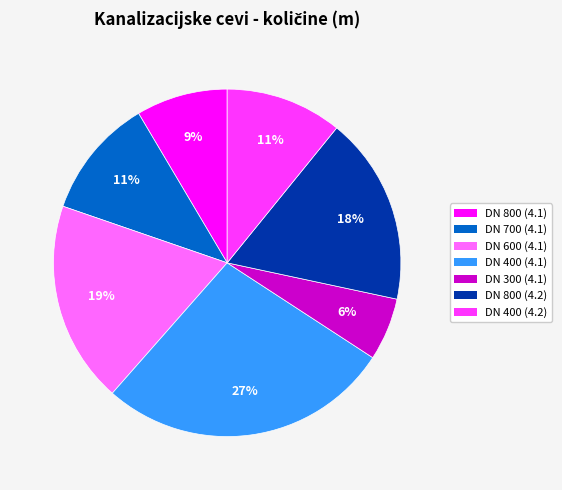

To the nearest percent, what is the combined percentage of DN 800 (4.2) and DN 400 (4.1)?

45%